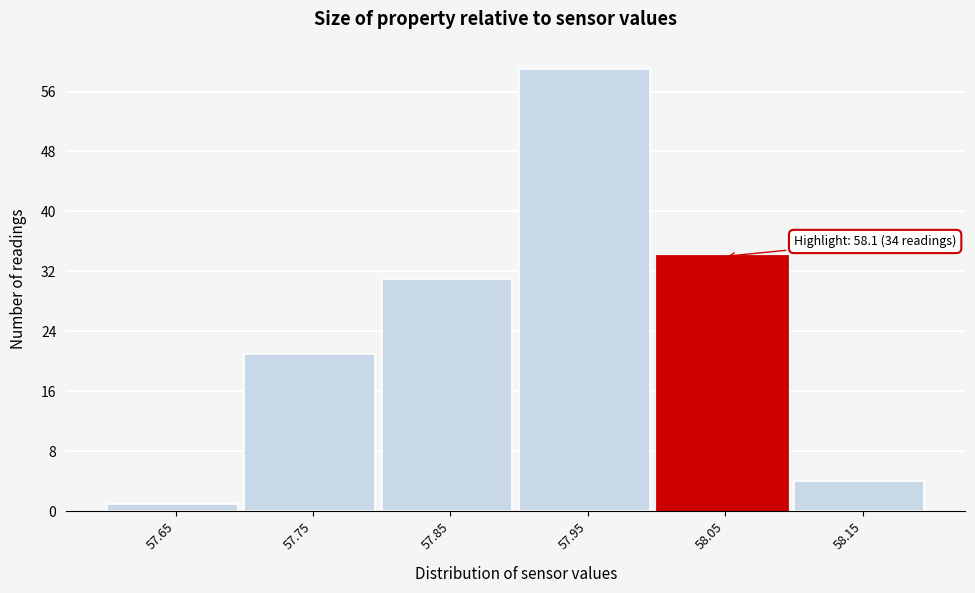

Reading left to right, transcribe all the data shown in this chart.

1	21	31	59	34	4